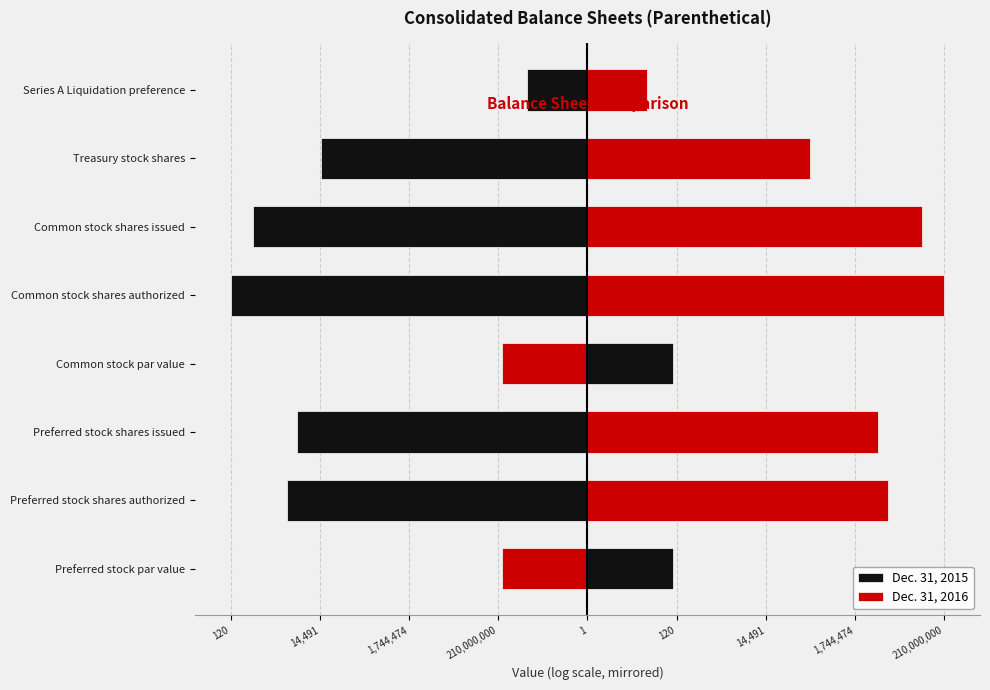

List the series in order of their peak value, highest first.

Dec. 31, 2016, Dec. 31, 2015